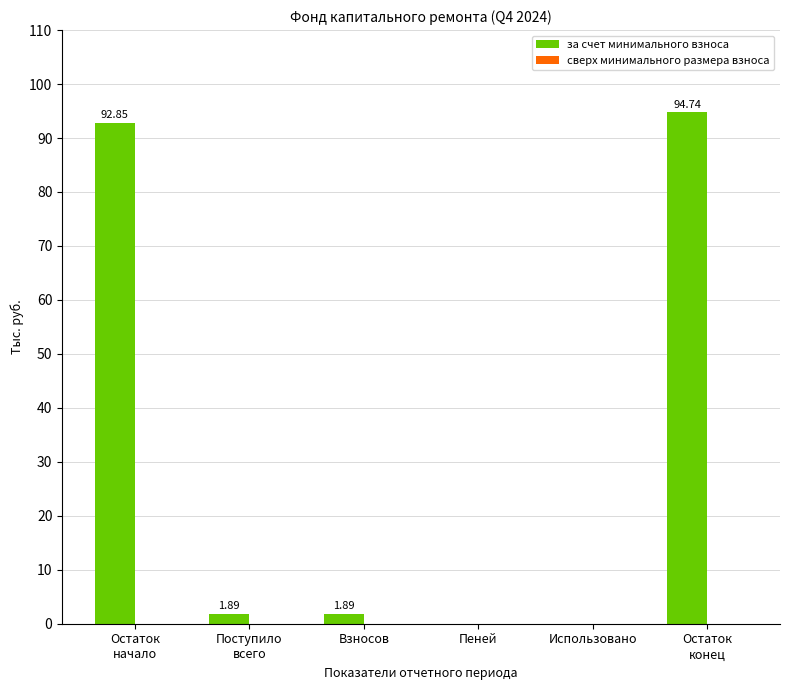

What is the change in value from Взносов to Пеней?

-1.9